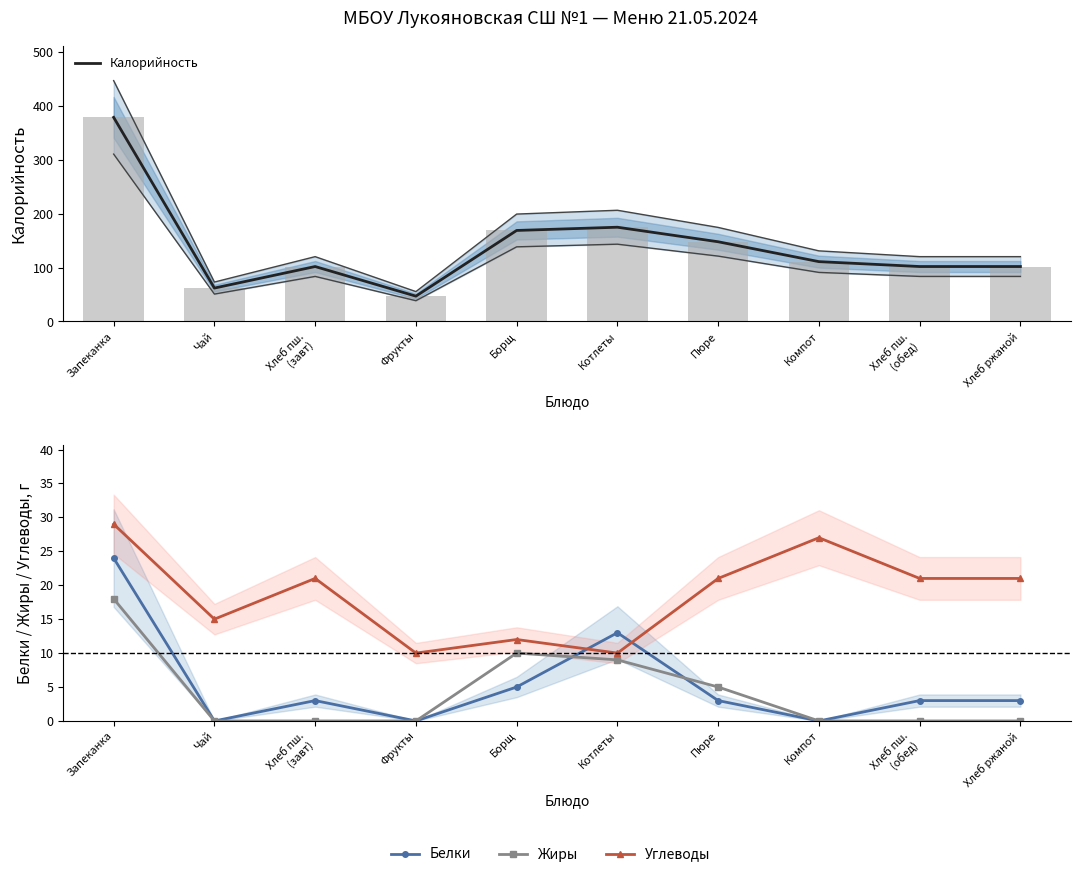

At Котлеты, list the series in order from smallest to largest.

Жиры, Углеводы, Белки, Калорийность